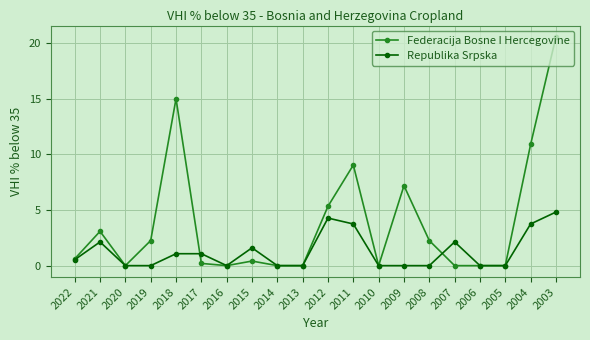

List the series in order of their overall mean, lowest first.

Republika Srpska, Federacija Bosne I Hercegovine